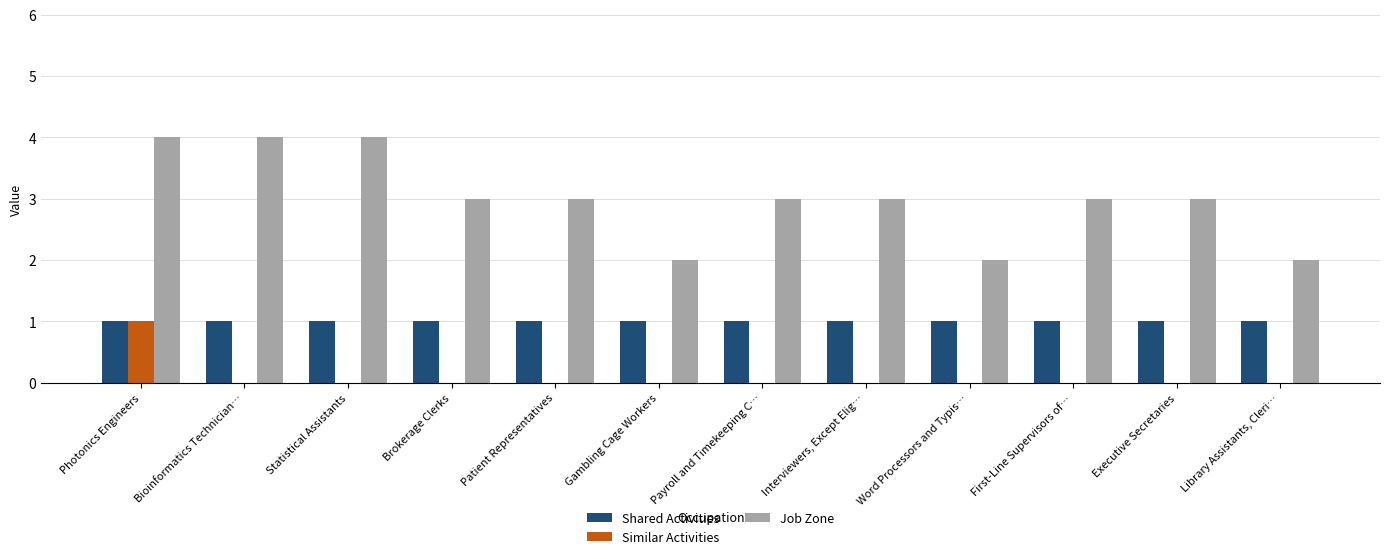

What are all the series names shown in the legend?

Shared Activities, Similar Activities, Job Zone